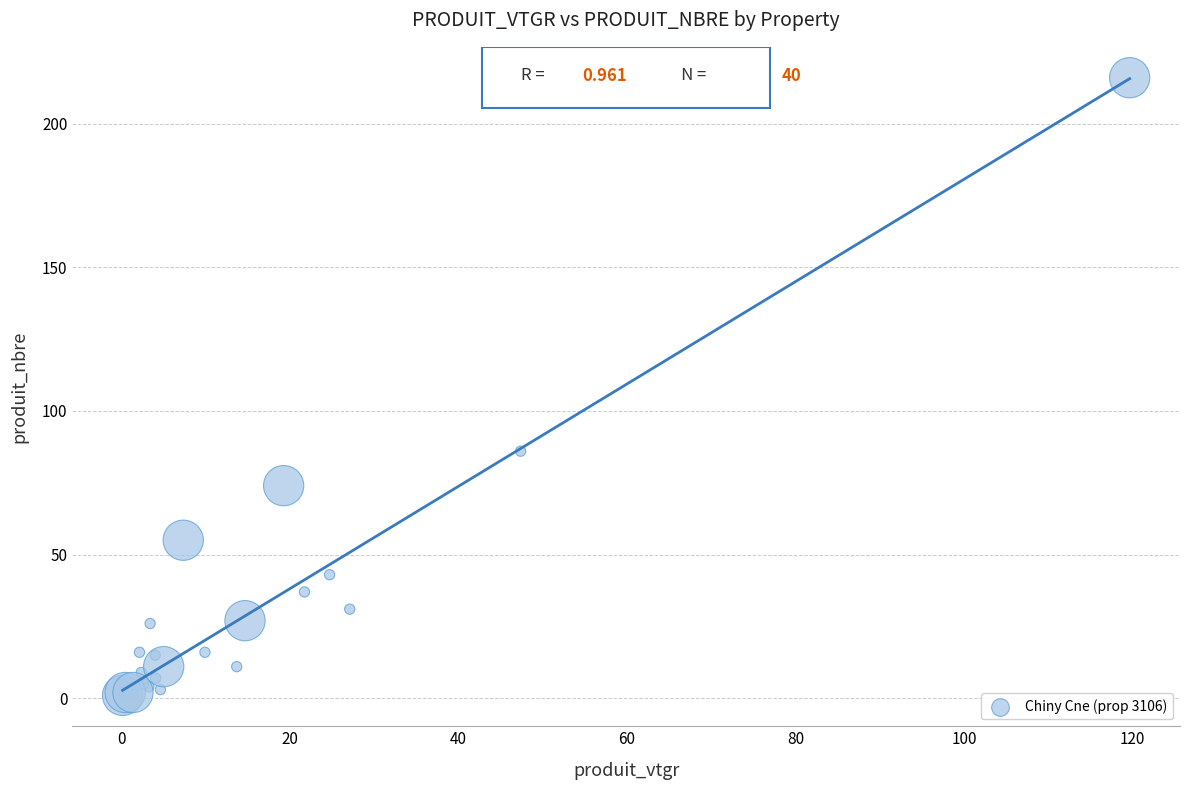

What Y value in the scatter plot is closest to 108?

86